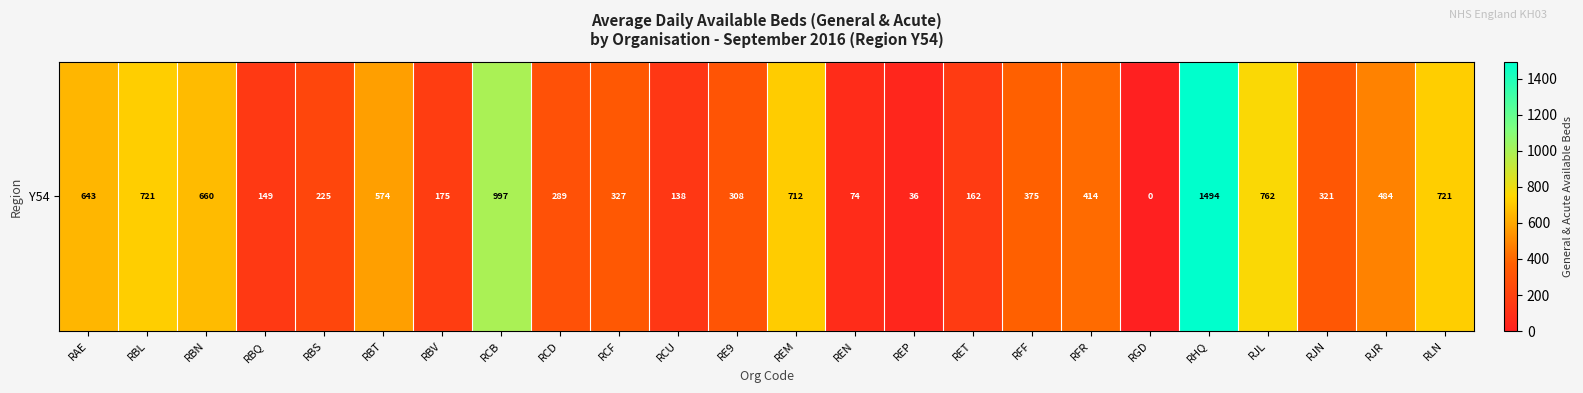

List the labels in order of value, smallest first.

RGD, REP, REN, RCU, RBQ, RET, RBV, RBS, RCD, RE9, RJN, RCF, RFF, RFR, RJR, RBT, RAE, RBN, REM, RBL, RLN, RJL, RCB, RHQ